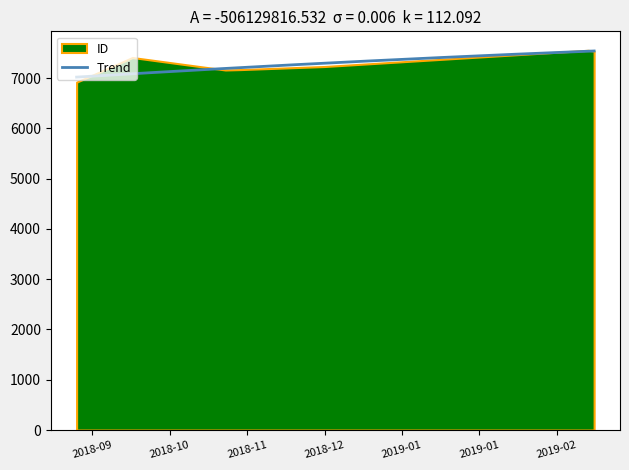

The value at 2019-03-05 is 2261. True or false?

False